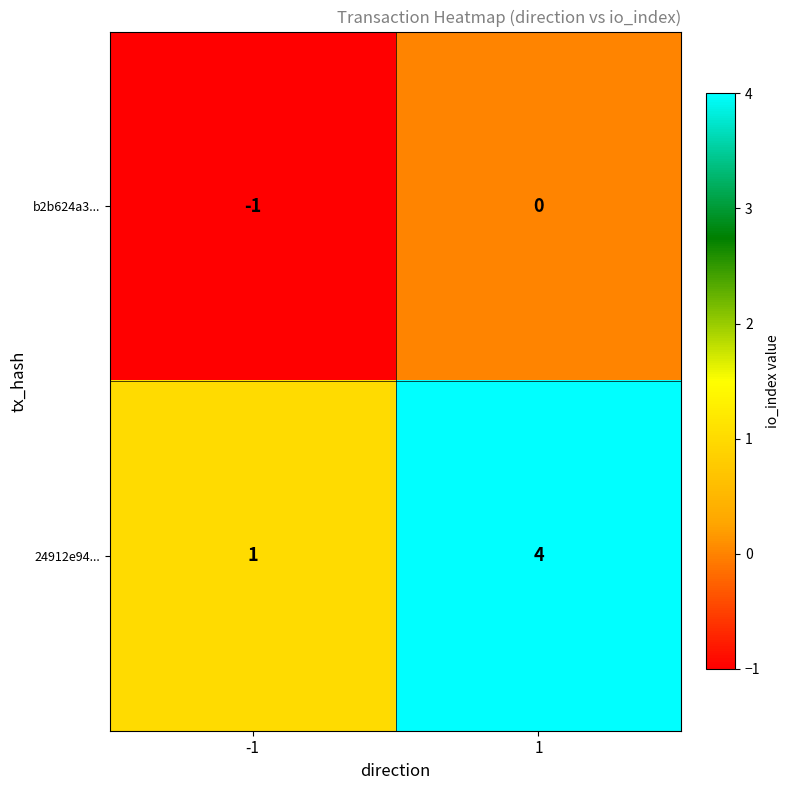

Reading left to right, transcribe all the data shown in this chart.

b2b624a3...: -1=-1	1=0
24912e94...: -1=1	1=4